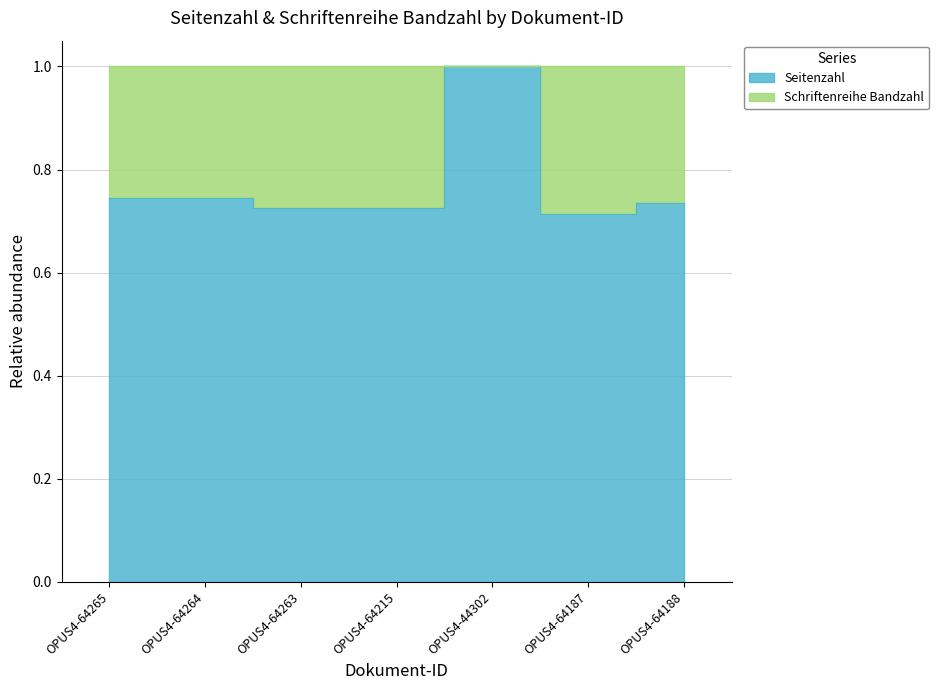

How many interior local peaks (higher than both neighbors) does the data have?

1